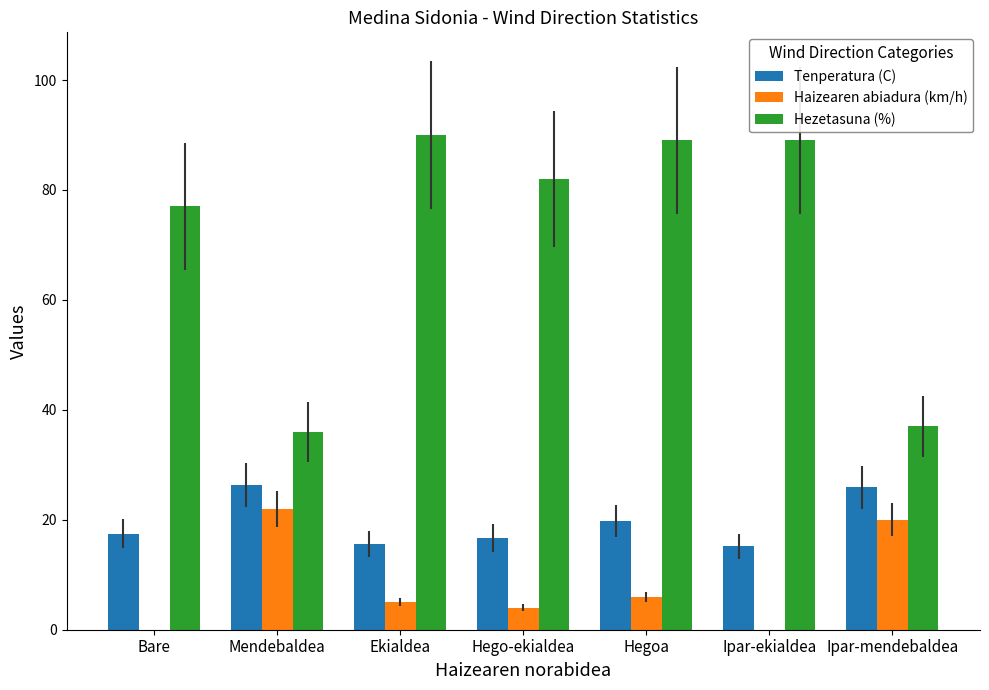

What value does the Haizearen abiadura (km/h) series have at Hego-ekialdea?

4.0